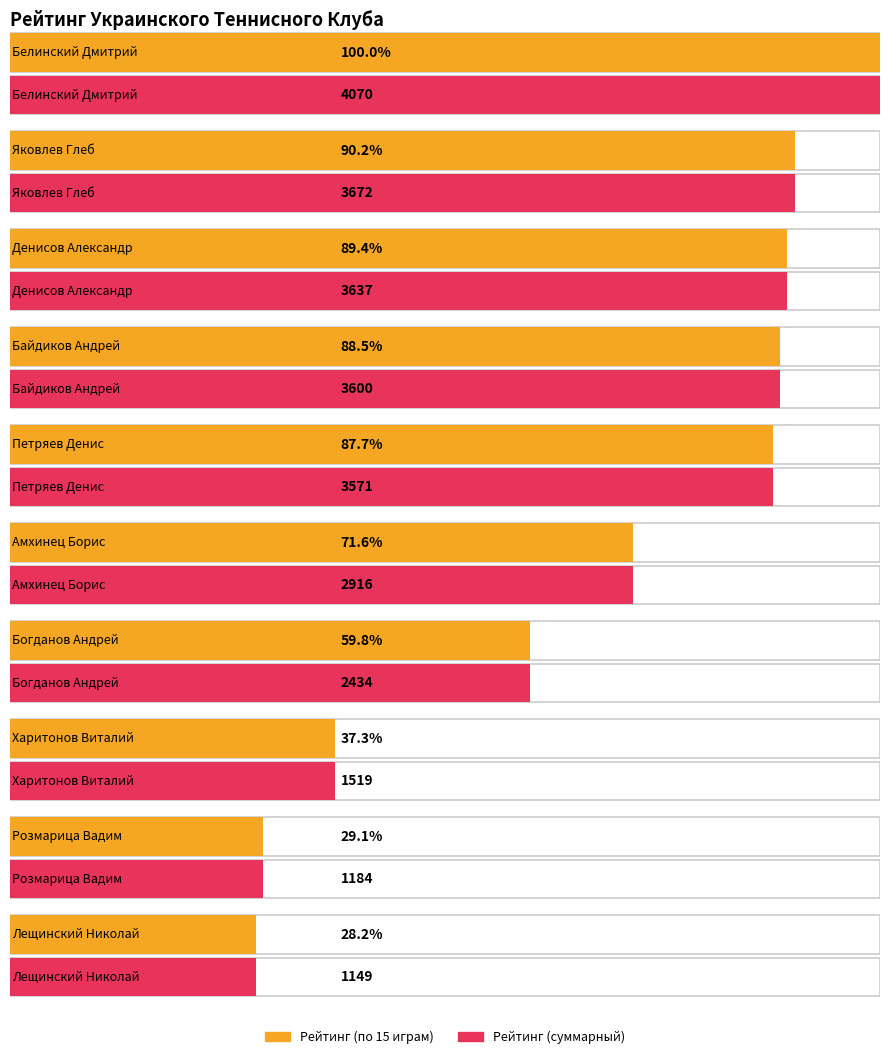

At Амхинец Борис, list the series in order from largest to smallest.

Рейтинг (по 15 играм), Рейтинг (суммарный)